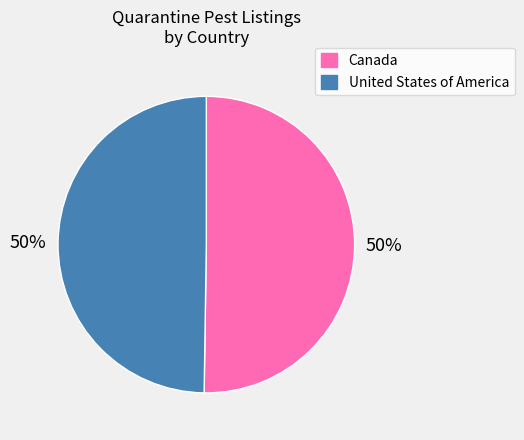

The Canada slice represents 63% of the pie. True or false?

False